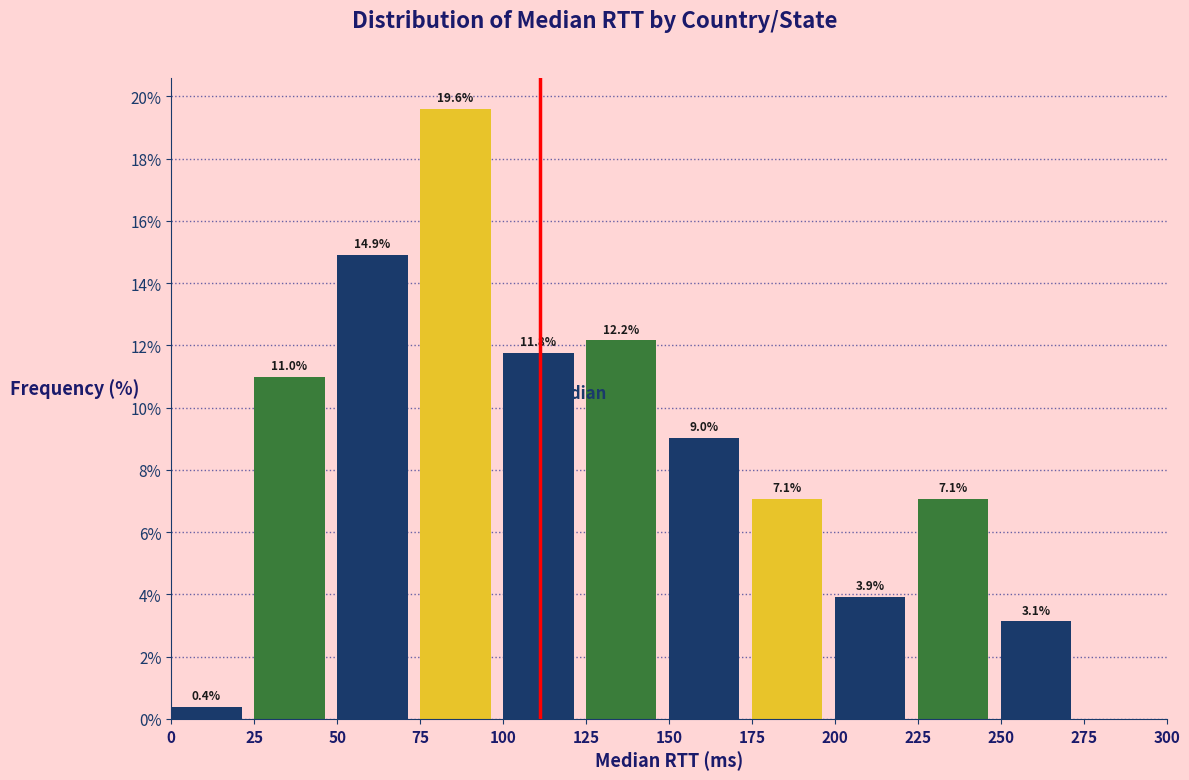

Which range on the x-axis has the tallest bar?

75 to 100